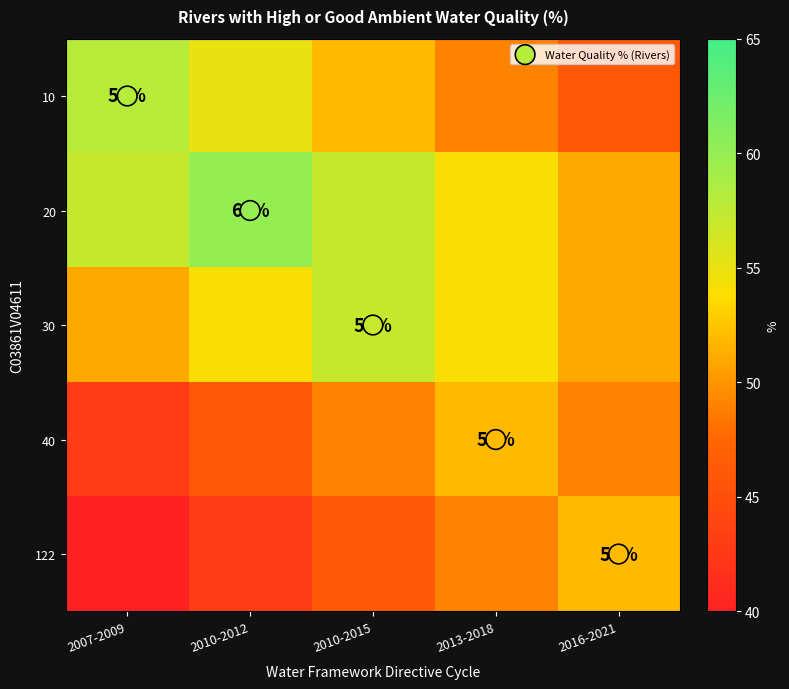

At 2007-2009, list the series in order from largest to smallest.

10, 20, 30, 40, 122, Water Quality % (Rivers)